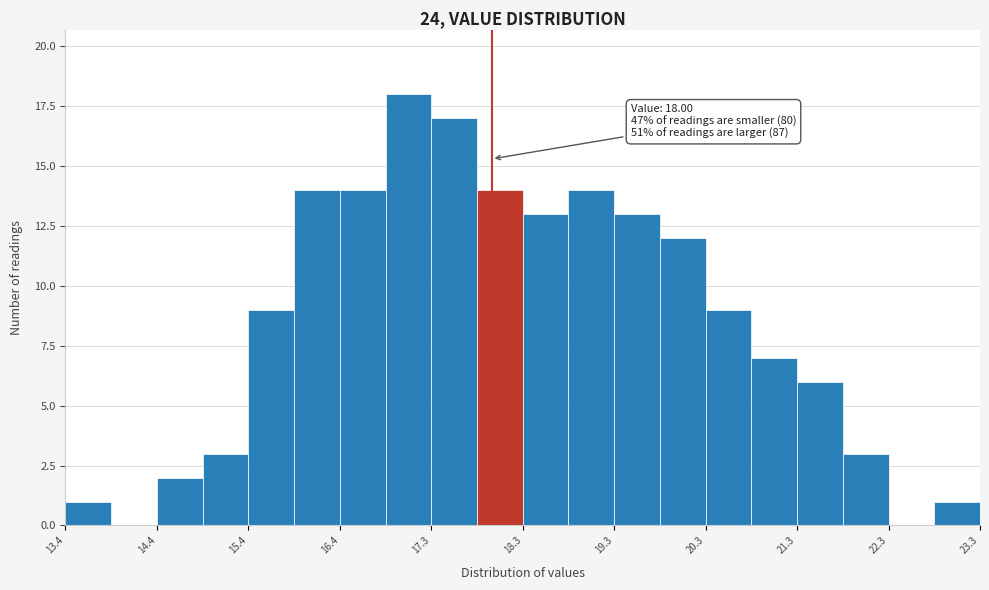

Over which range of the x-axis is the bar tallest?

16.9 to 17.3